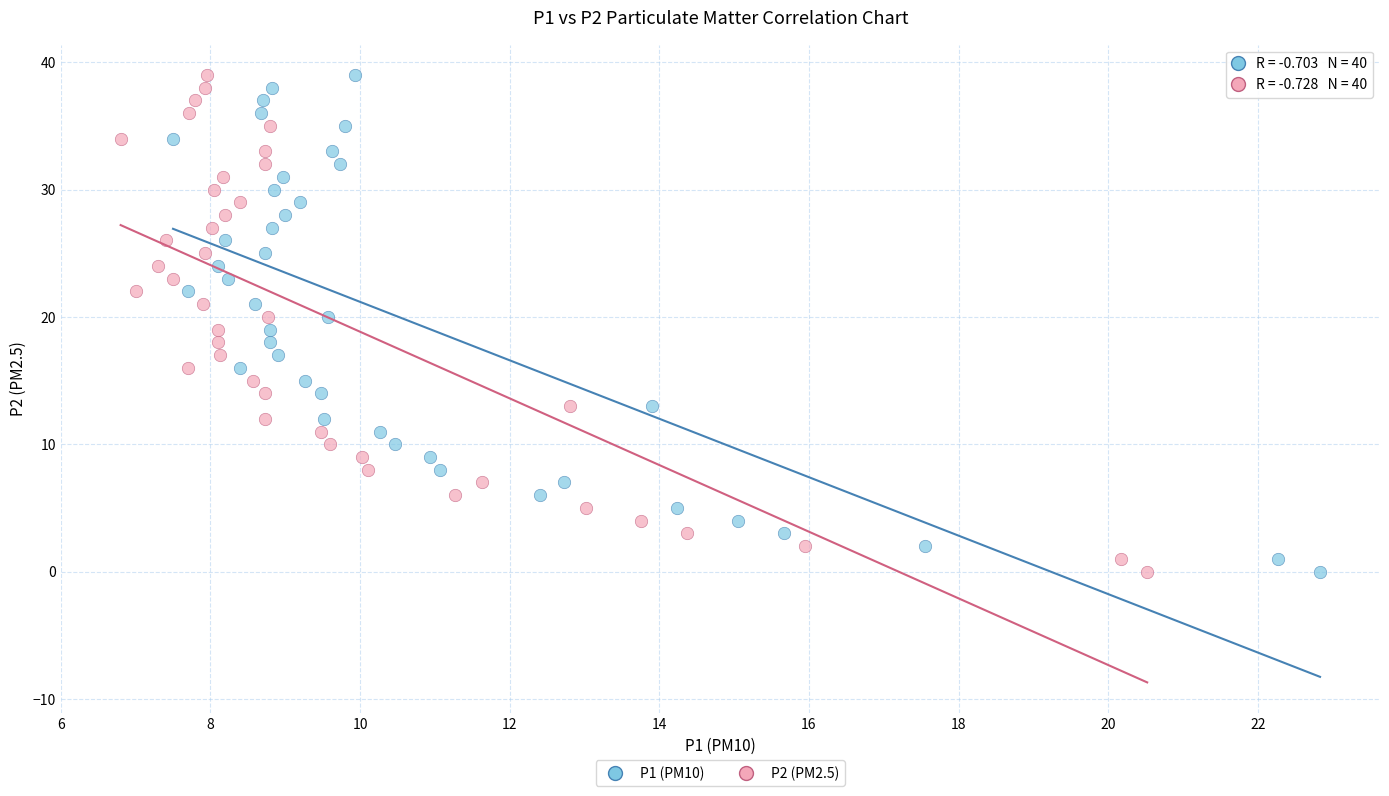

What are all the series names shown in the legend?

P1 (PM10), P2 (PM2.5)